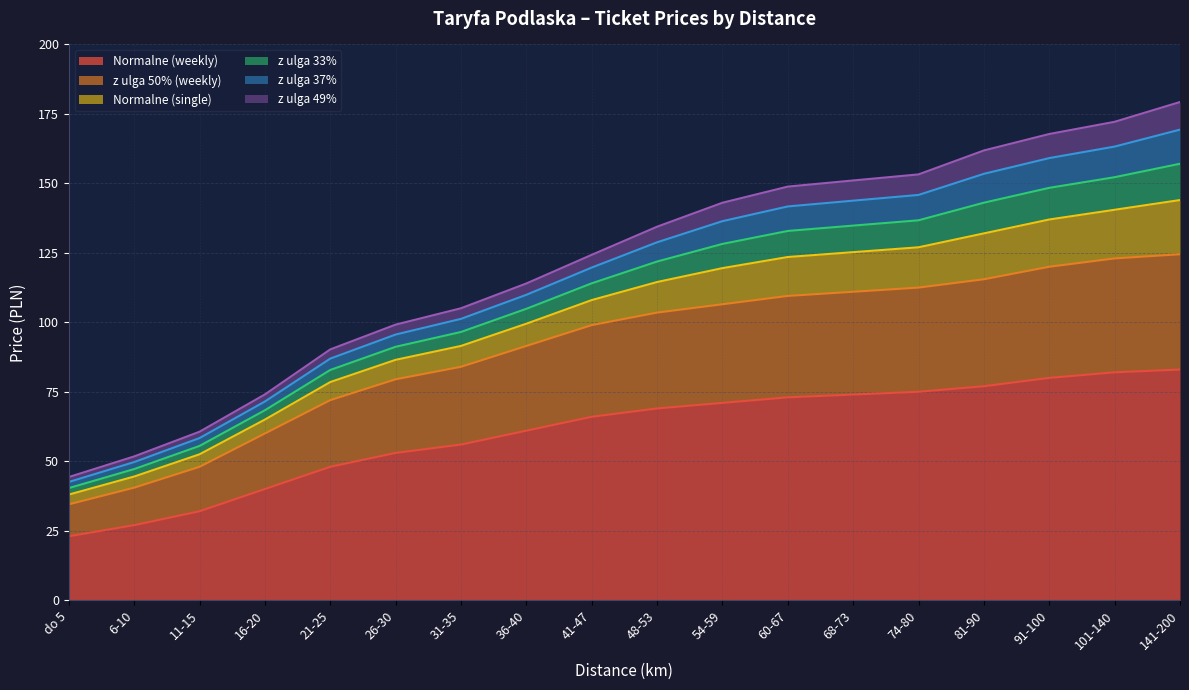

At which category is the sum across all series the highest?

141-200